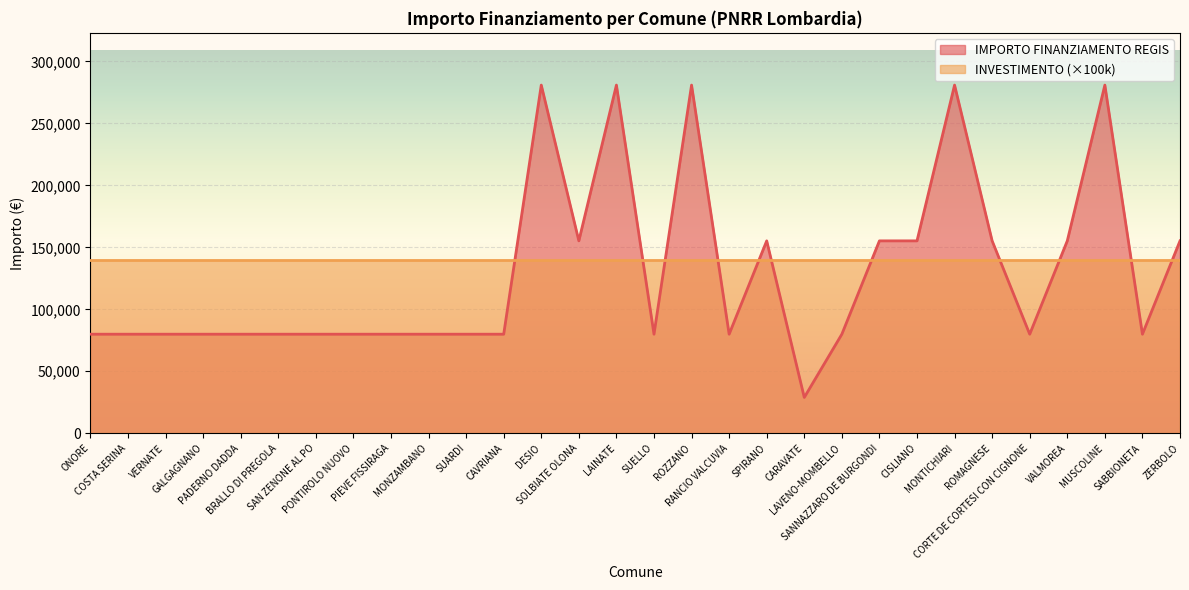

The chart shows a value of 155234 at SPIRANO. True or false?

True